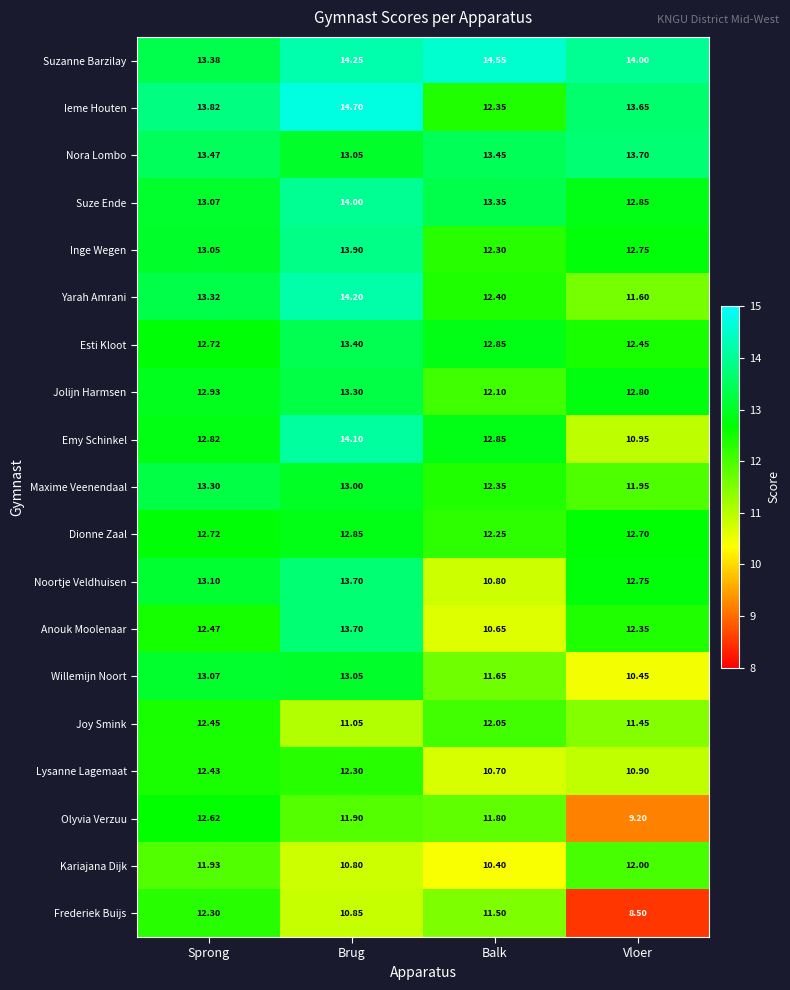

List the labels in order of Olyvia Verzuu value, smallest first.

Vloer, Balk, Brug, Sprong